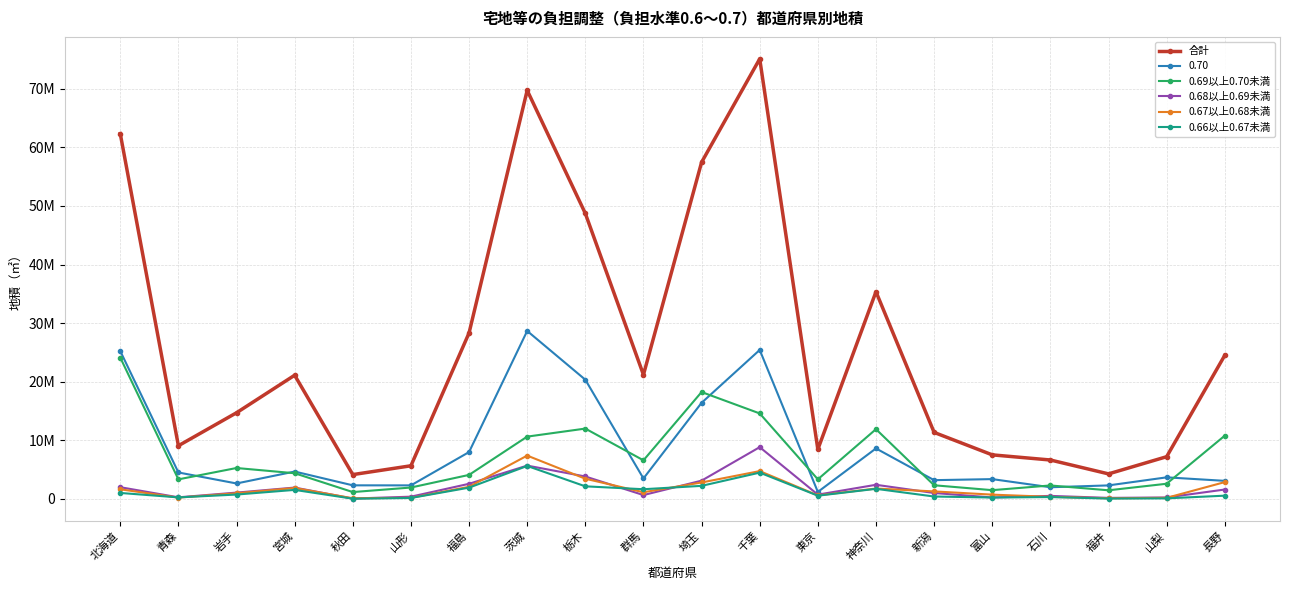

True or false: 0.68以上0.69未満 and 合計 cross at least once.

False